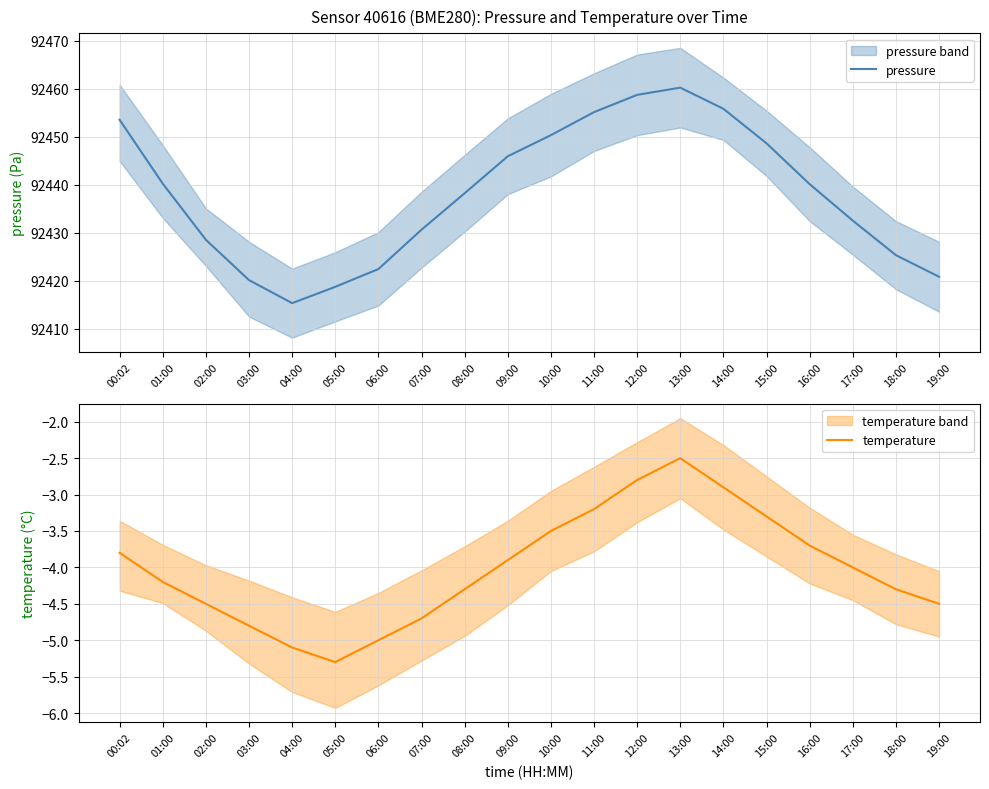

Which series has the widest spread of values?

pressure